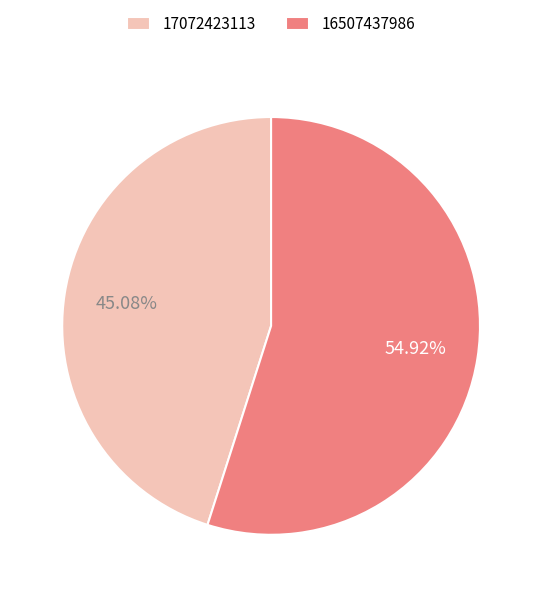

Which slice is the smallest?

17072423113